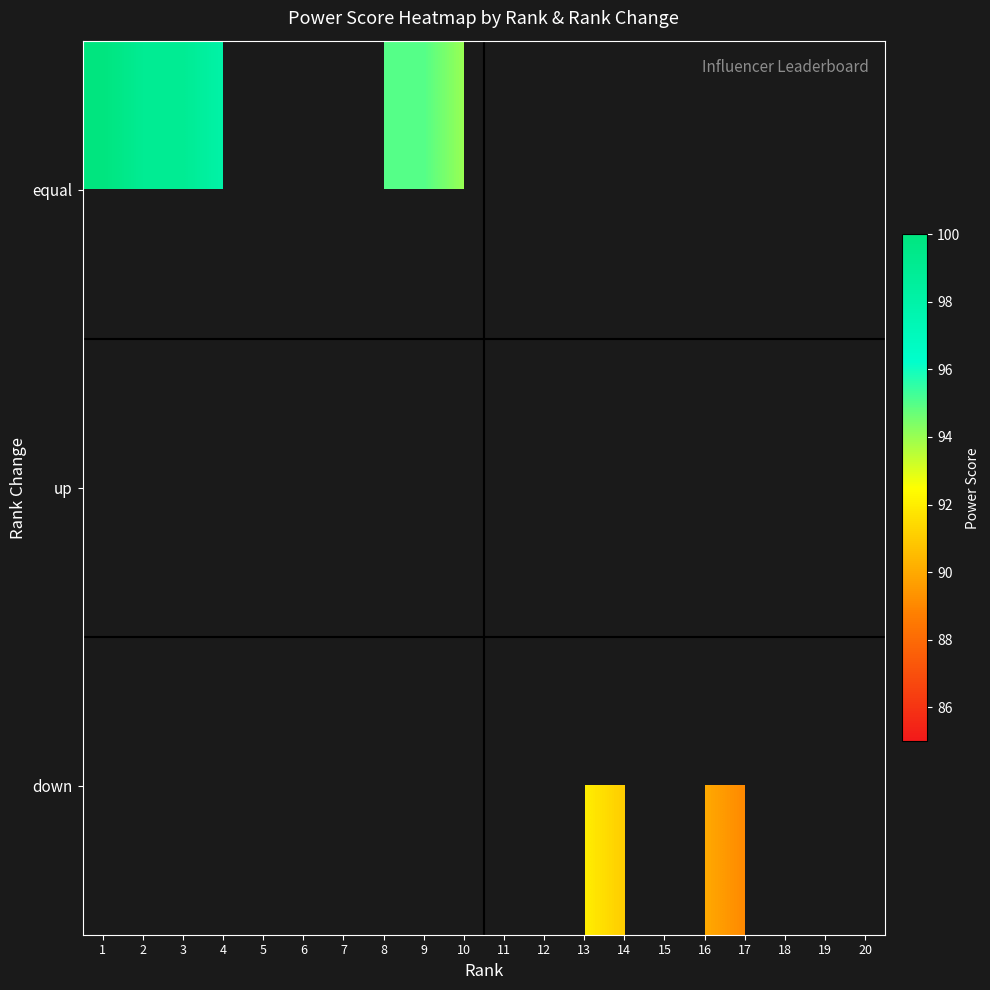

List the labels in order of up value, smallest first.

1, 2, 3, 4, 5, 6, 7, 8, 9, 10, 11, 12, 13, 14, 15, 16, 17, 18, 19, 20